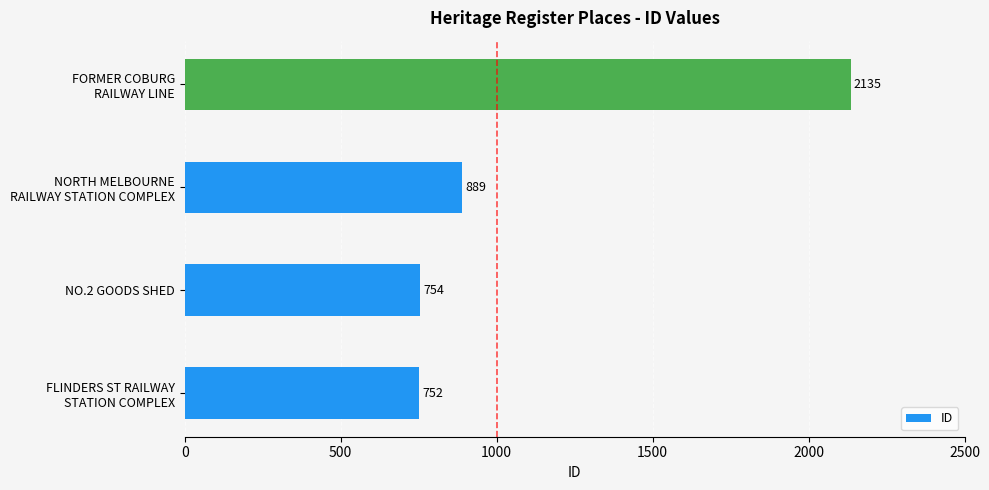

List the labels in order of value, smallest first.

FLINDERS ST RAILWAY
STATION COMPLEX, NO.2 GOODS SHED, NORTH MELBOURNE
RAILWAY STATION COMPLEX, FORMER COBURG
RAILWAY LINE